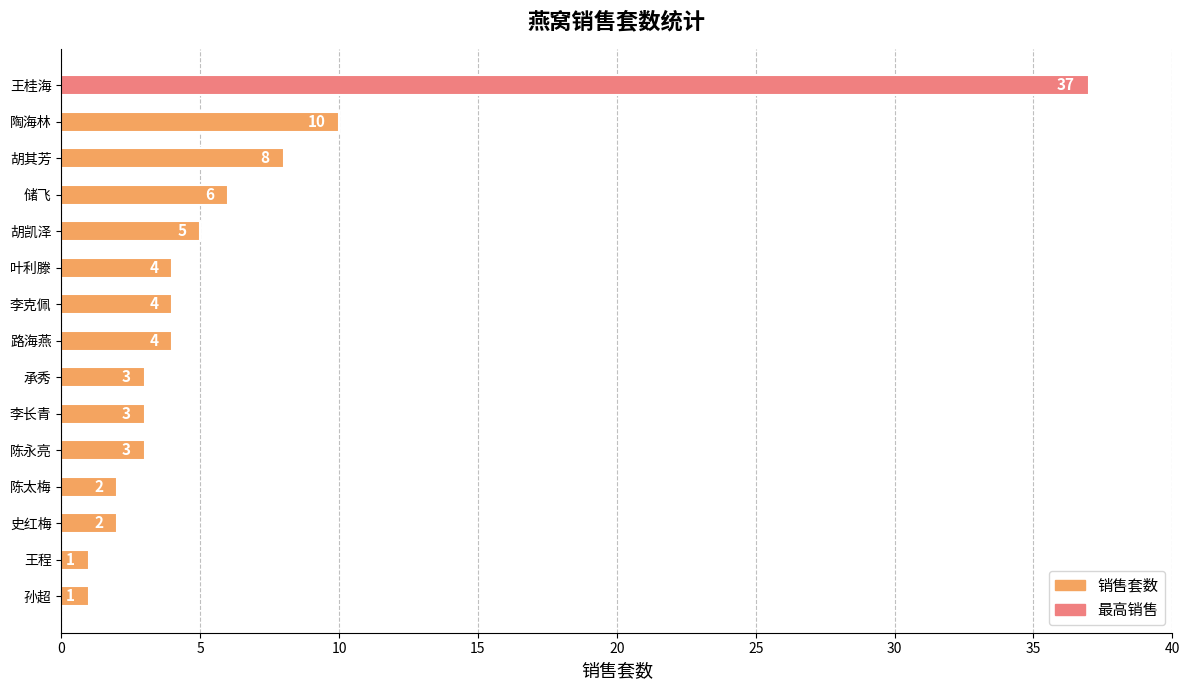

What is the label of the 4th bar from the bottom?

陈太梅